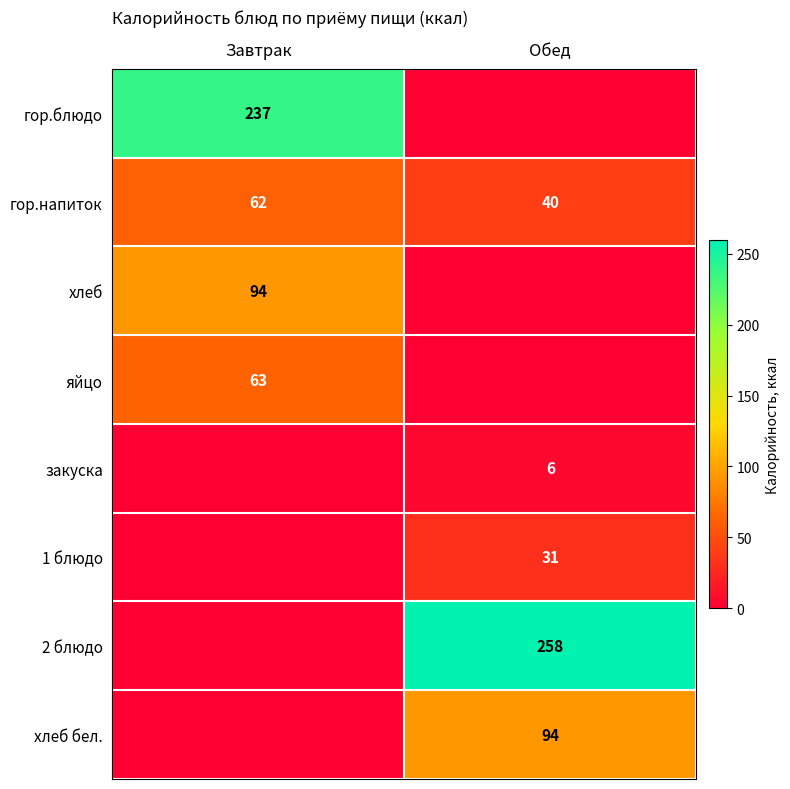

Between Завтрак and Обед, which is larger?

Завтрак